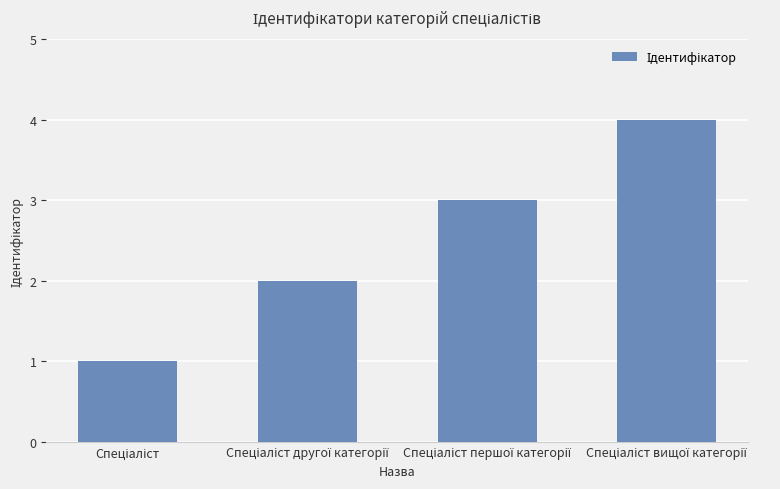

What is the difference between the maximum and minimum values?

3